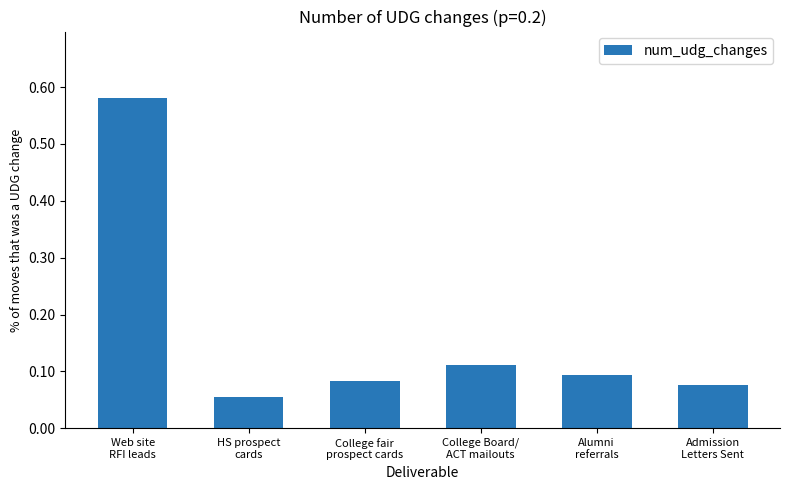

What is the difference between the maximum and second lowest values?

0.5